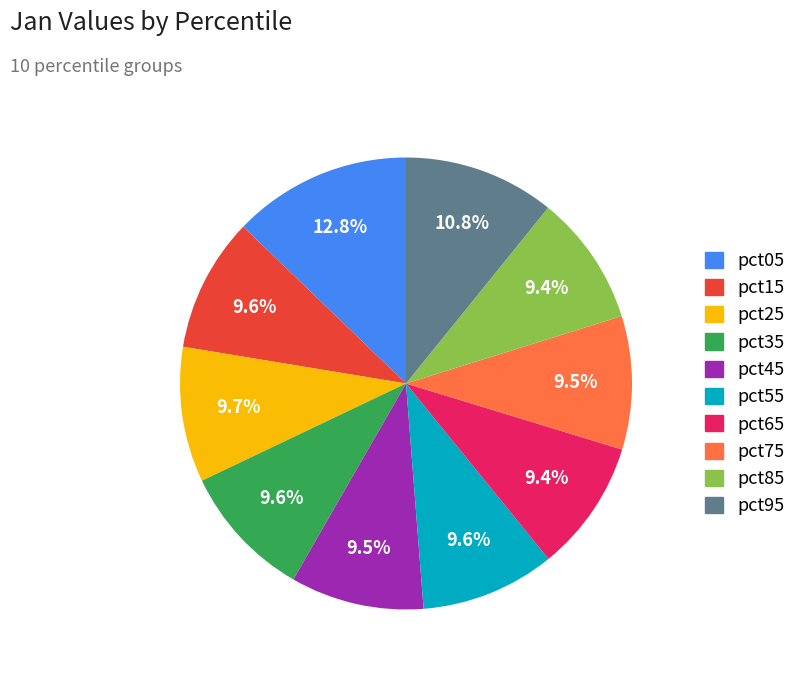

Is it true that pct85 is 1% of the pie?

False